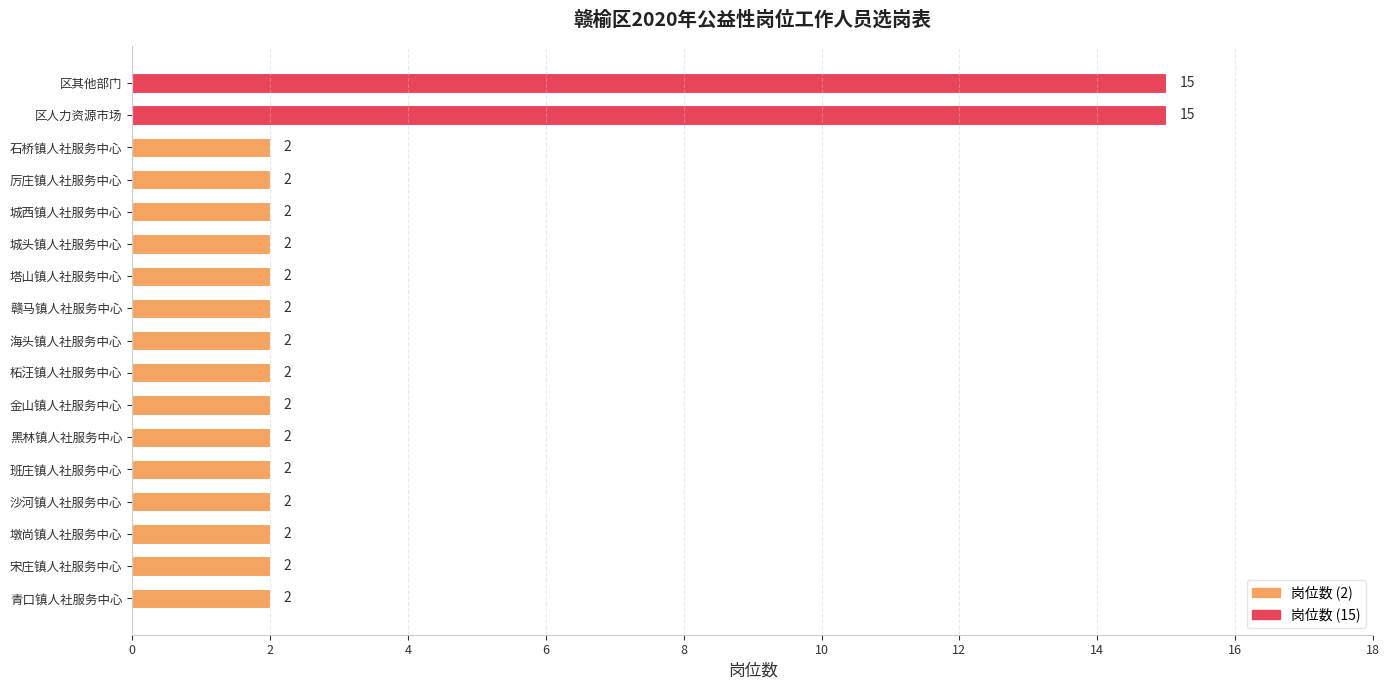

What is the ratio of the value at 宋庄镇人社服务中心 to the value at 黑林镇人社服务中心?

1.0